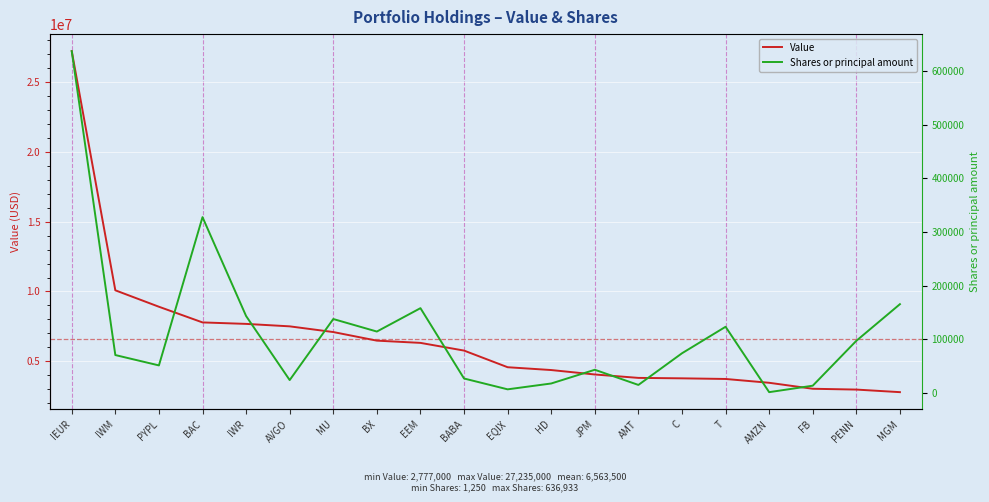

List the labels in order of Shares or principal amount value, largest first.

IEUR, BAC, MGM, EEM, IWR, MU, T, BX, PENN, C, IWM, PYPL, JPM, BABA, AVGO, HD, AMT, FB, EQIX, AMZN